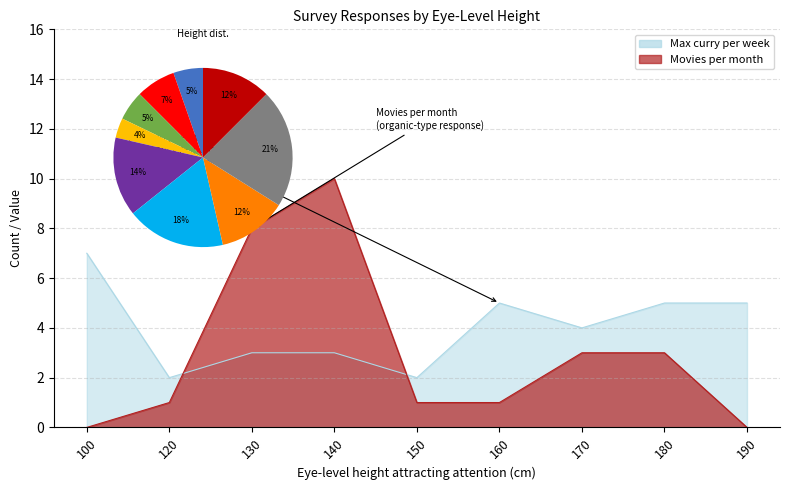

Reading left to right, what are all the values shown in this chart?

Max curry per week: 7	2	3	3	2	5	4	5	5
Movies per month: 0	1	8	10	1	1	3	3	0